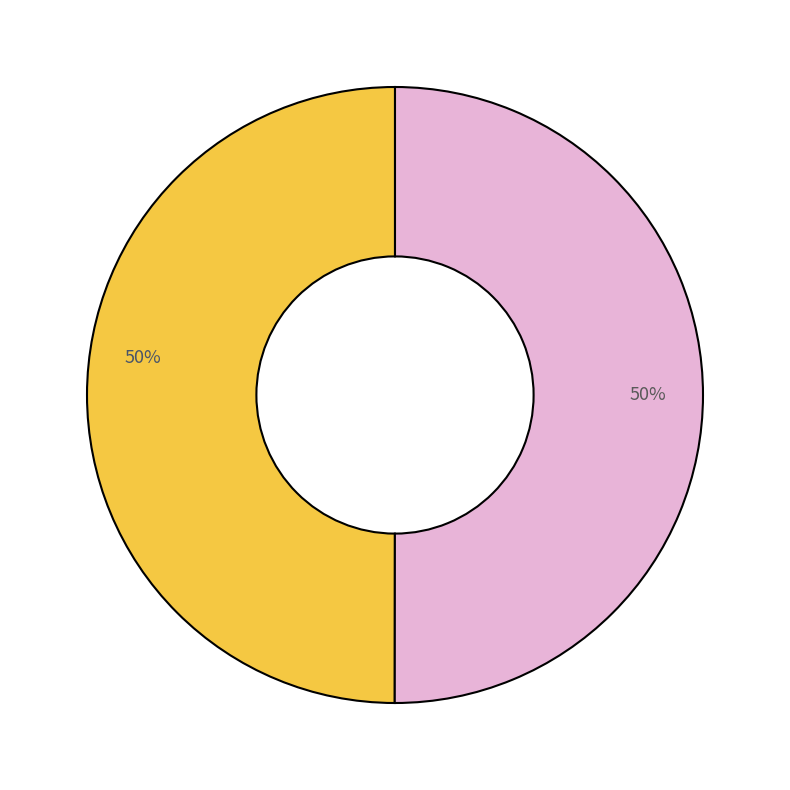

How many segments does this pie chart have?

2